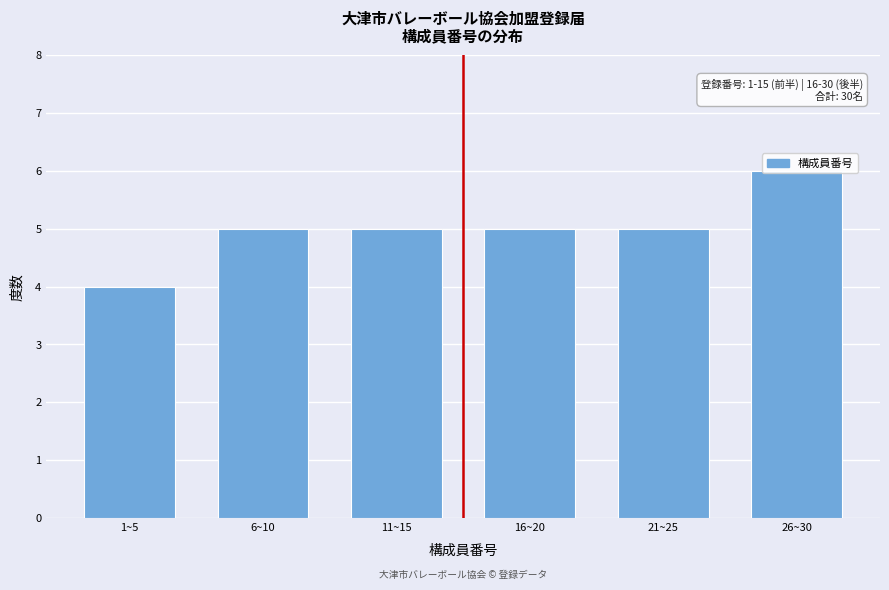

What is the label of the 6th bar from the right?

1~5